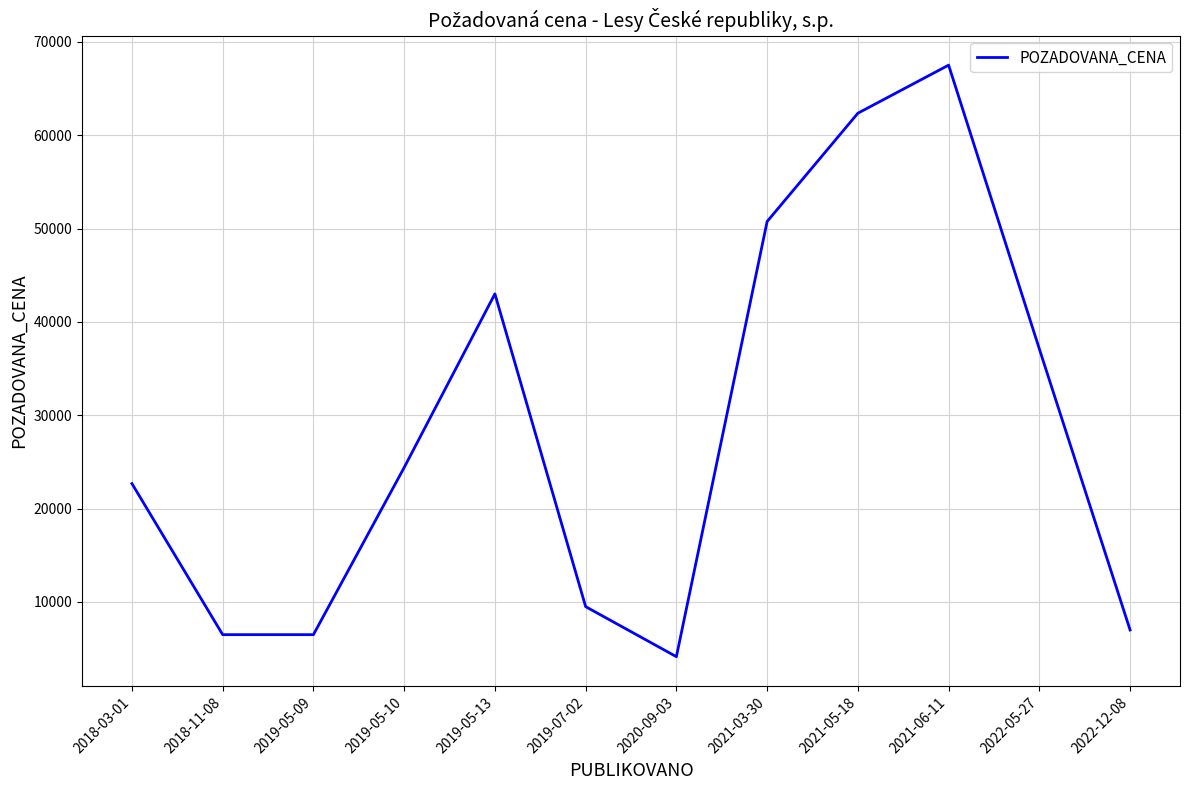

Approximately how many times larger is the value at 2021-05-18 compared to 2022-12-08?

8.9